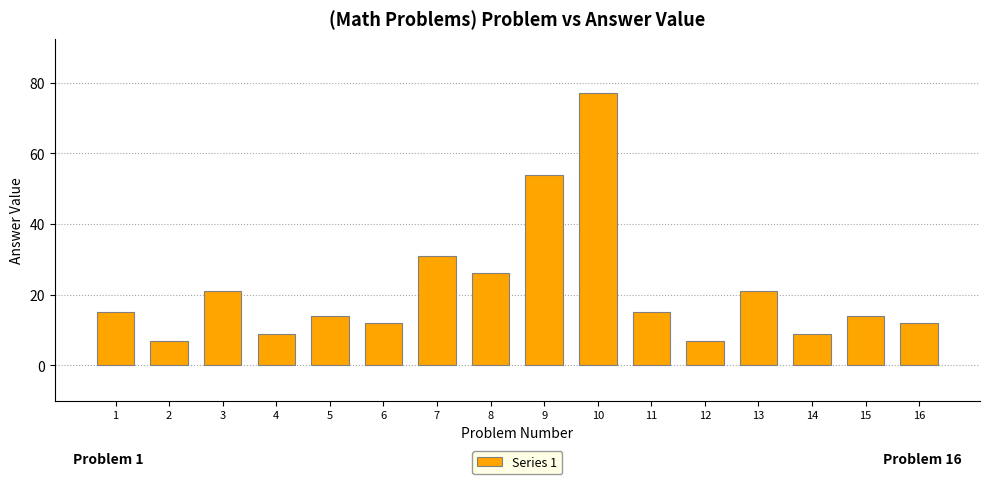

Reading left to right, transcribe all the data shown in this chart.

1=15	2=7	3=21	4=9	5=14	6=12	7=31	8=26	9=54	10=77	11=15	12=7	13=21	14=9	15=14	16=12